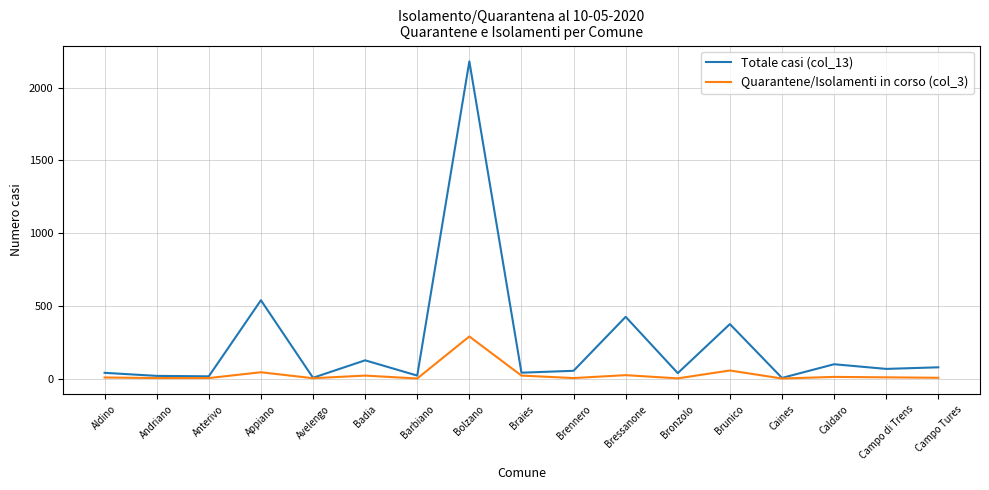

What is the maximum value shown in the chart?

2180